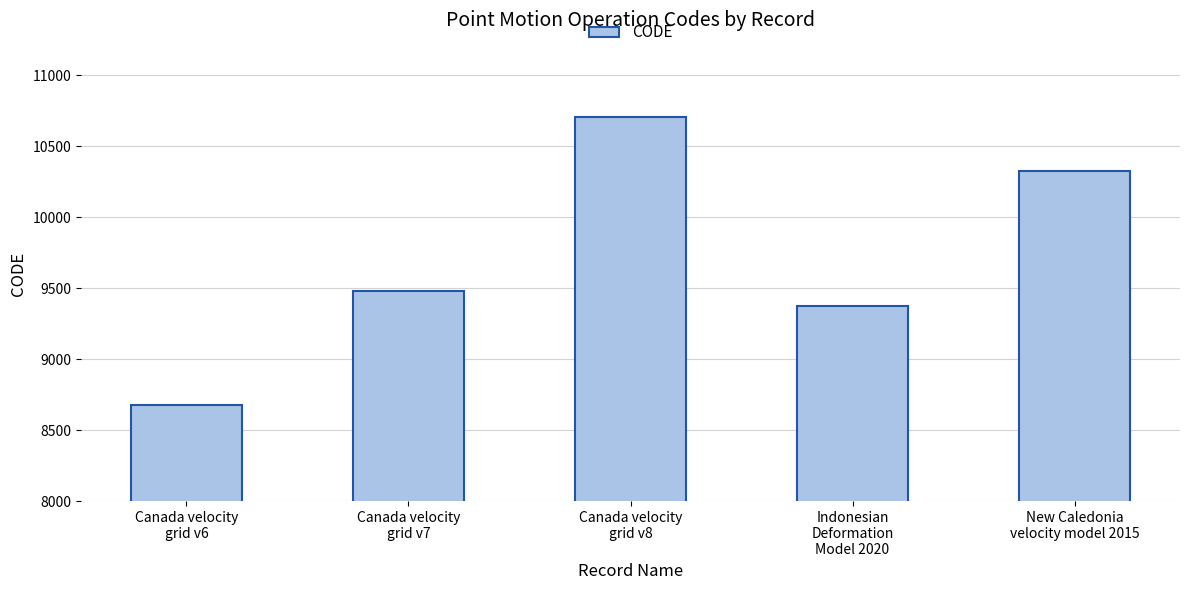

Are the bars horizontal?

No